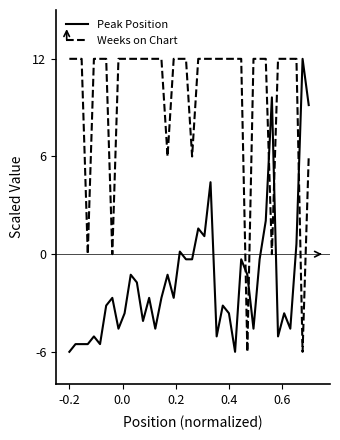

What is the difference between the second highest and second lowest values in the Weeks on Chart series?

18.0